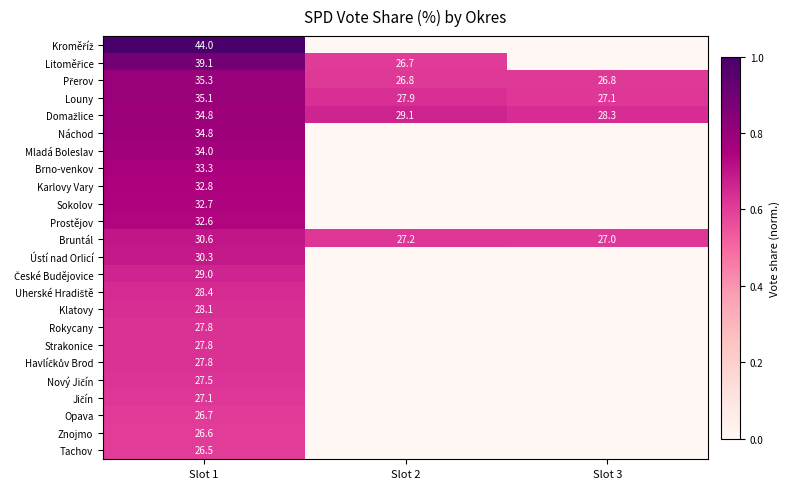

True or false: Louny has a value of 8.2 at Slot 1.

False